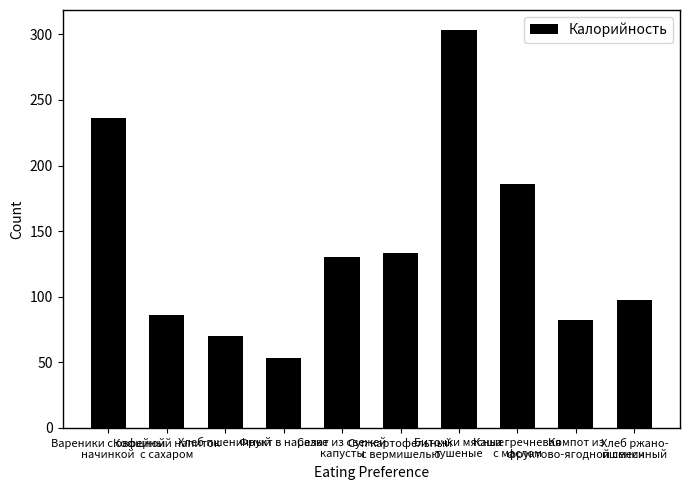

What is the sum of the values at Кофейный напиток
с сахаром and Салат из свежей
капусты?

216.1